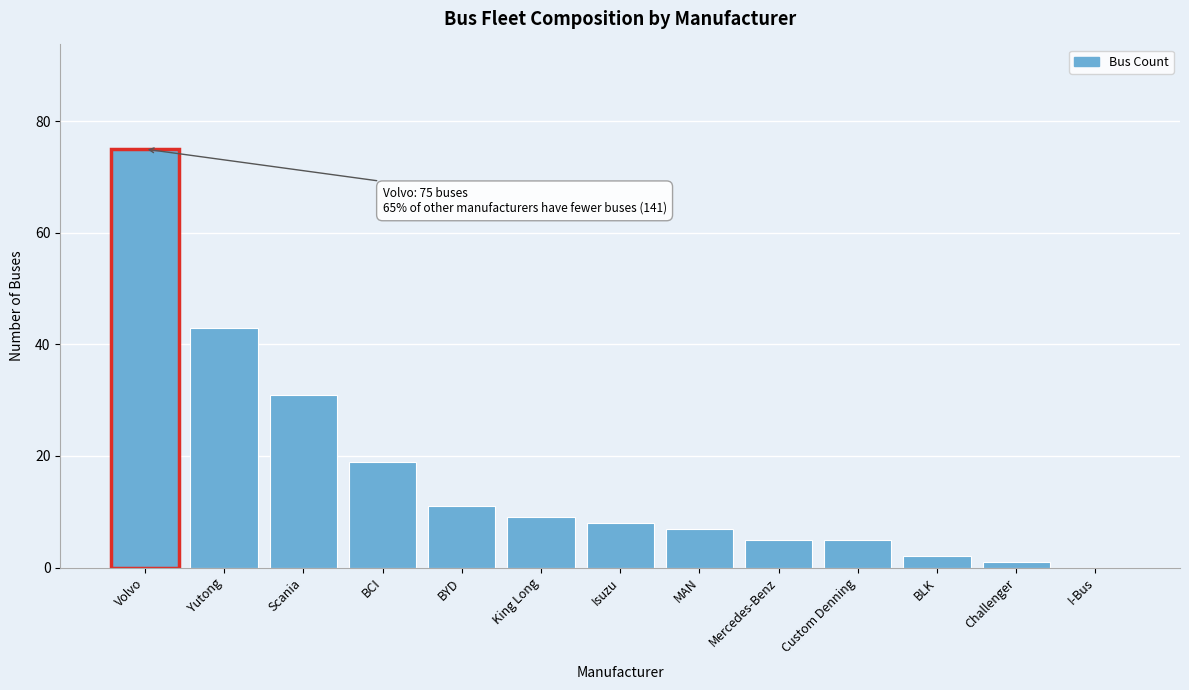

Reading right to left, extract all data points from this chart.

I-Bus=0	Challenger=1	BLK=2	Custom Denning=5	Mercedes-Benz=5	MAN=7	Isuzu=8	King Long=9	BYD=11	BCI=19	Scania=31	Yutong=43	Volvo=75